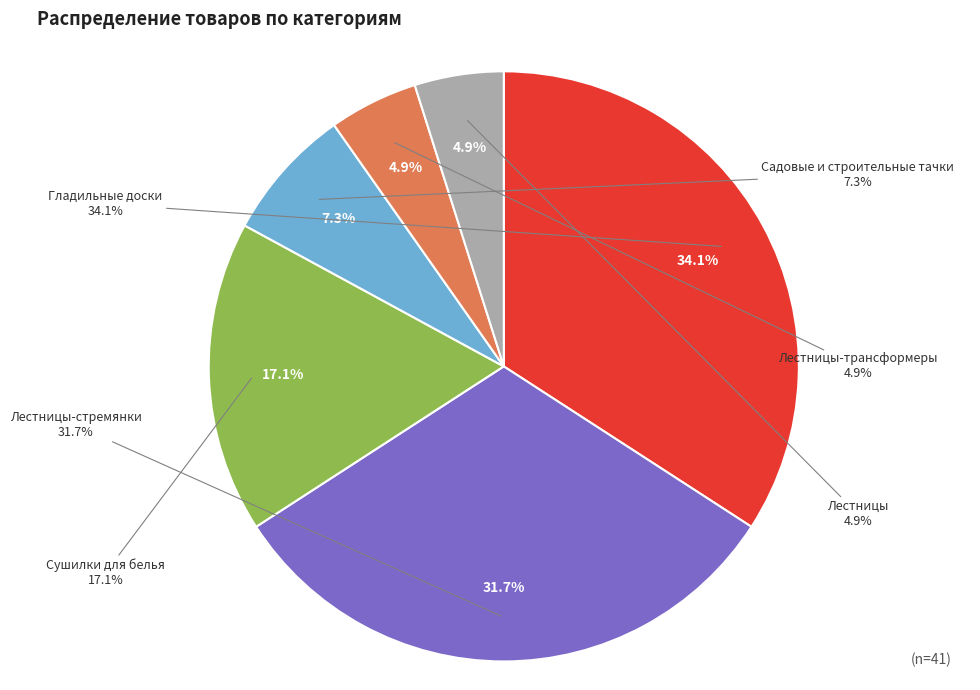

What is the change in value from Сушилки для белья to Садовые и строительные тачки?

-4